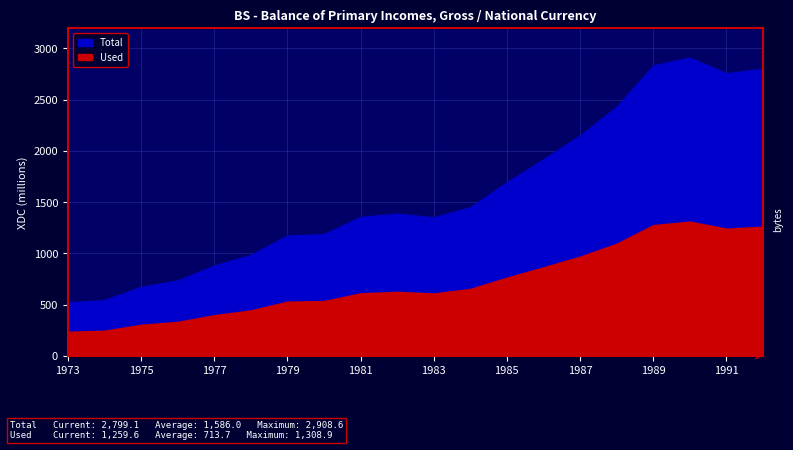

How many categories are shown in the chart?

20